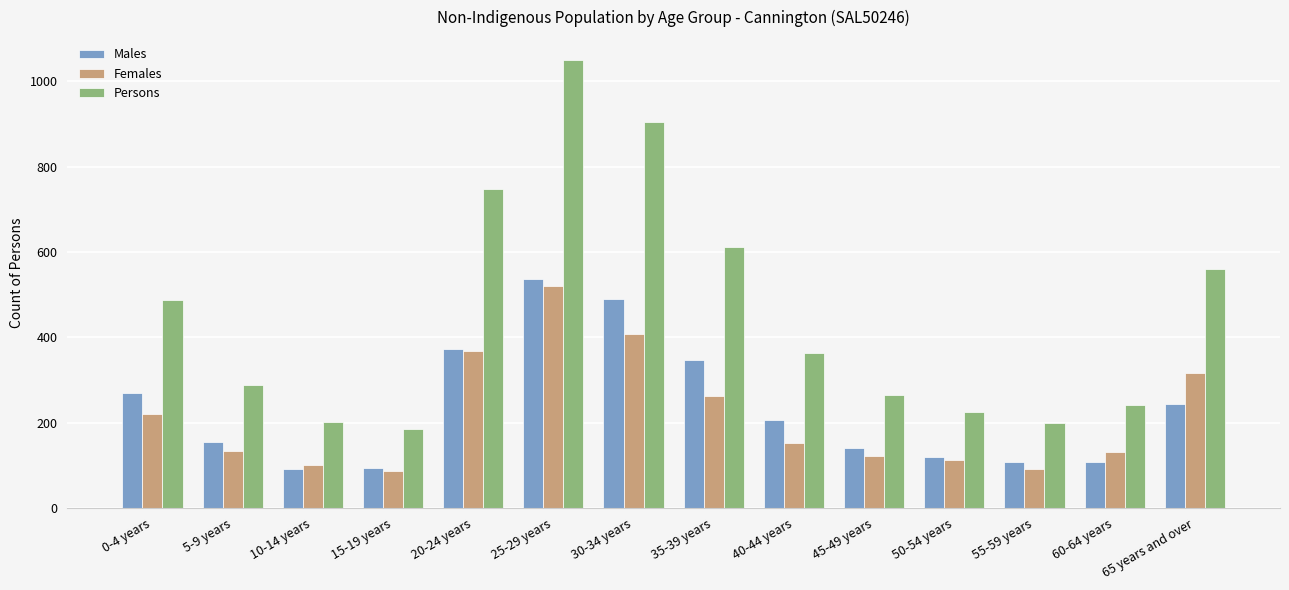

Which series has the largest range (max minus min)?

Persons